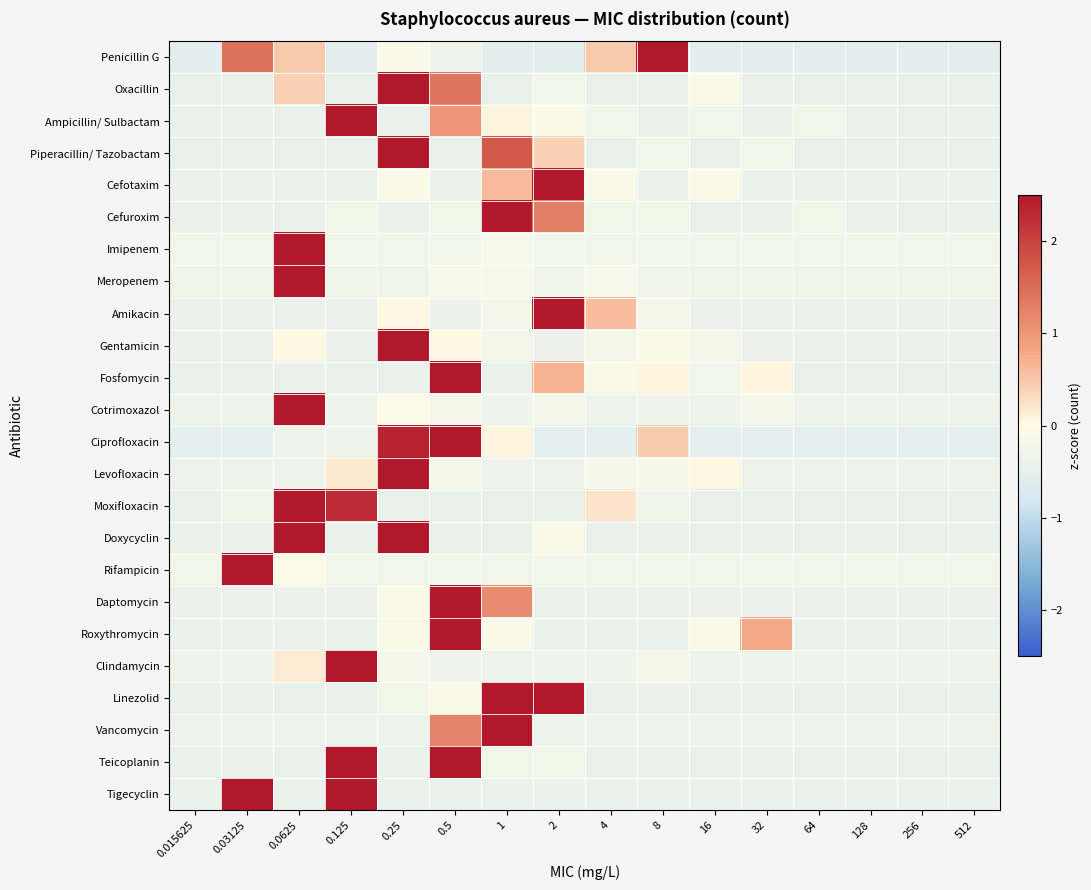

At which category is the sum across all series the highest?

0.5